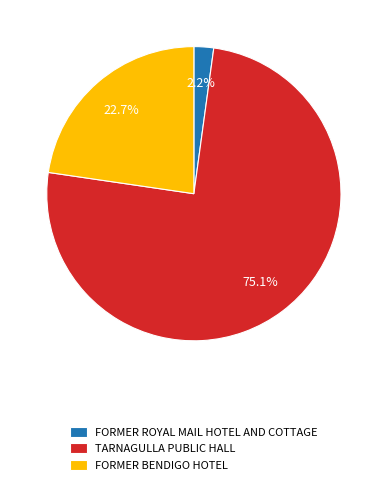

To the nearest percent, what is the combined percentage of FORMER ROYAL MAIL HOTEL AND COTTAGE and FORMER BENDIGO HOTEL?

25%